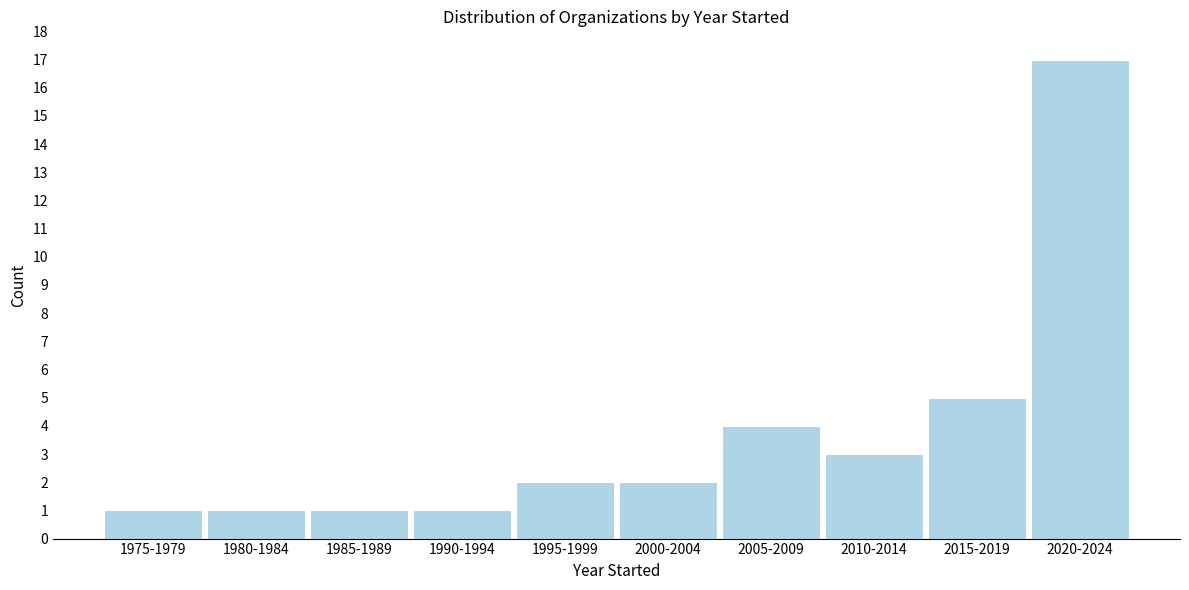

Reading left to right, extract all data points from this chart.

1	1	1	1	2	2	4	3	5	17